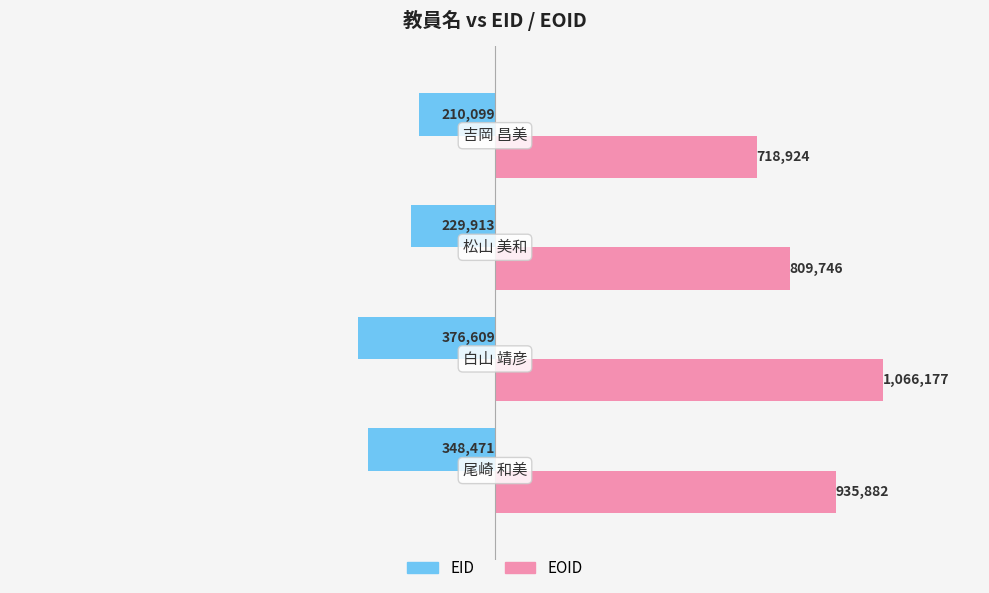

Rank the series by their maximum value, from lowest to highest.

EID, EOID